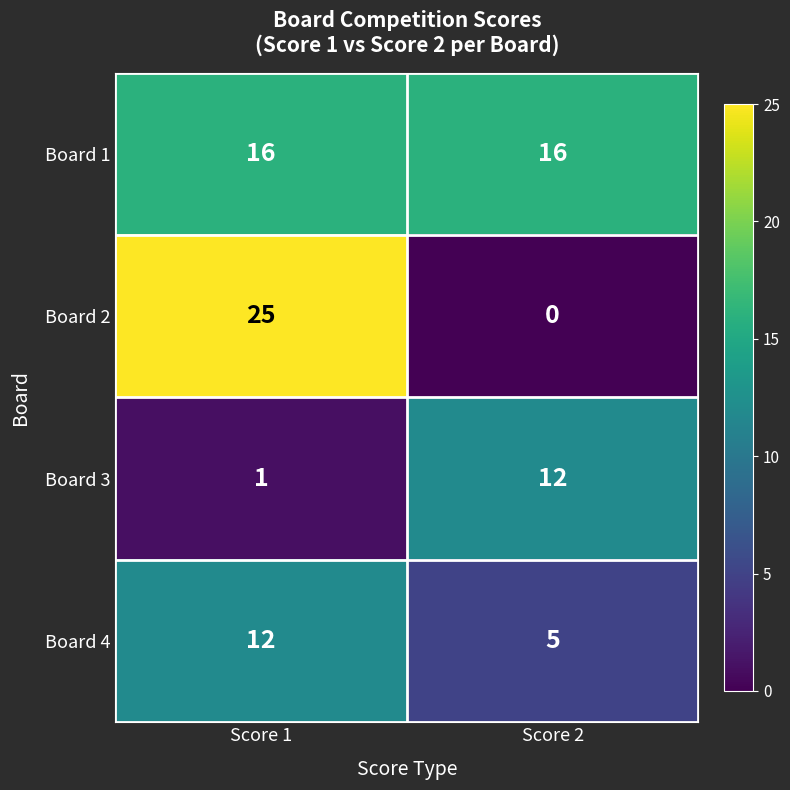

At which label is Board 4 closest to 8?

Score 2